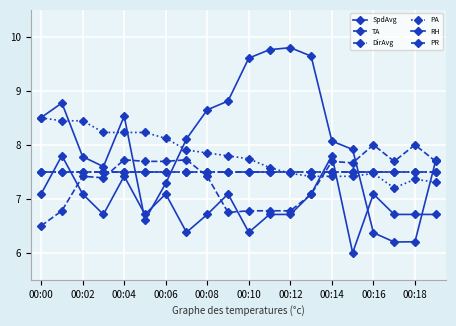

True or false: TA has more than 0 points higher than both neighbors.

True